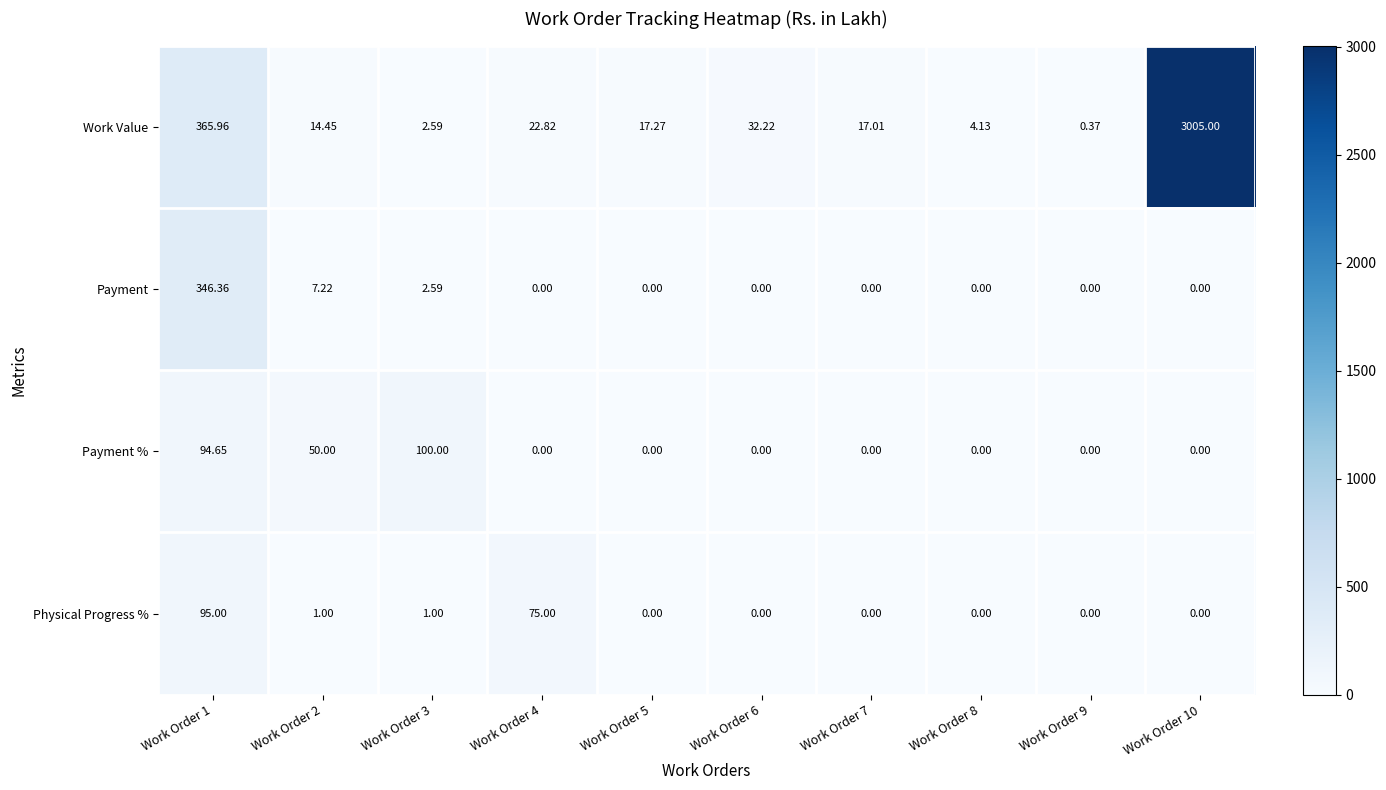

Which series has the largest total across all categories?

Work Value